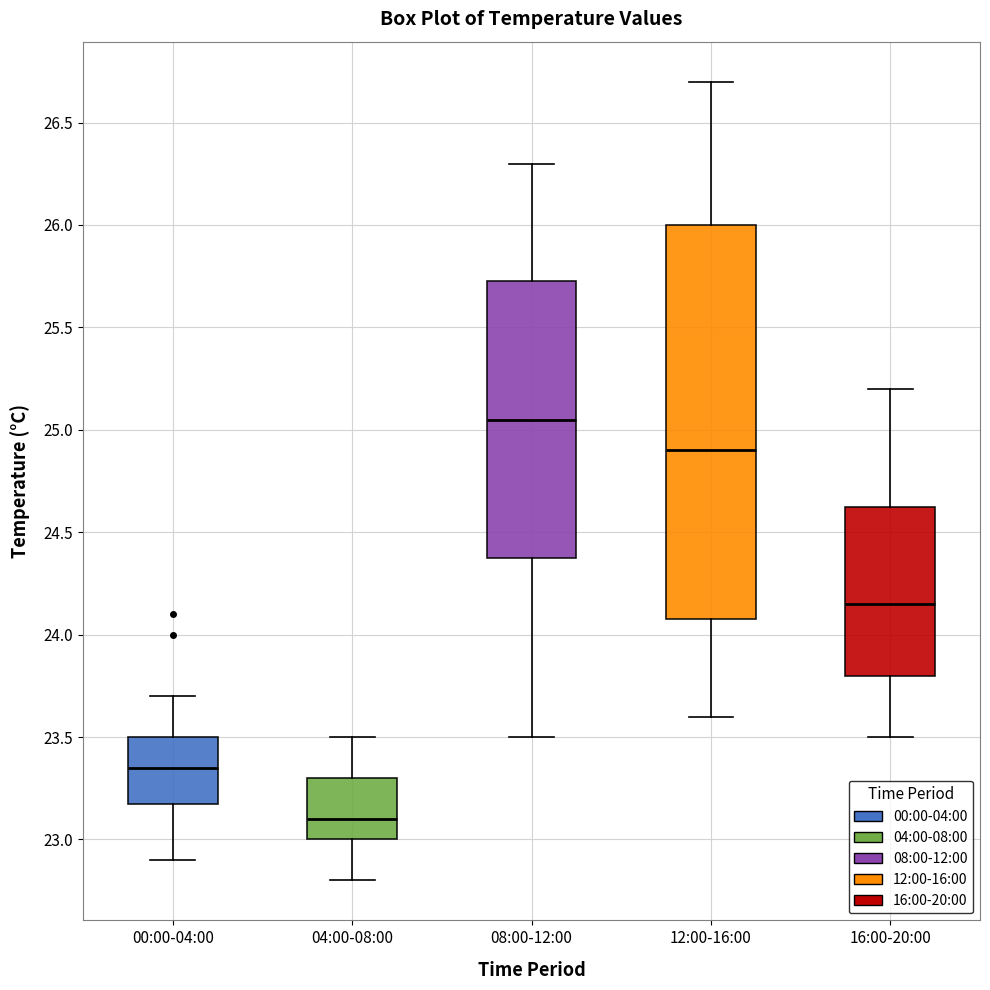

Reading left to right, read every box against the y-axis: the position of its median line, the range the box covers, and the ends of its whiskers. The values are not printed on the chart, so give them approximately, as read against the axis.

00:00-04:00: median 23.35, box 23.20 to 23.50, whiskers 22.90 to 23.70
04:00-08:00: median 23.10, box 23.00 to 23.30, whiskers 22.80 to 23.50
08:00-12:00: median 25.05, box 24.40 to 25.75, whiskers 23.50 to 26.30
12:00-16:00: median 24.90, box 24.10 to 26.00, whiskers 23.60 to 26.70
16:00-20:00: median 24.15, box 23.80 to 24.65, whiskers 23.50 to 25.20